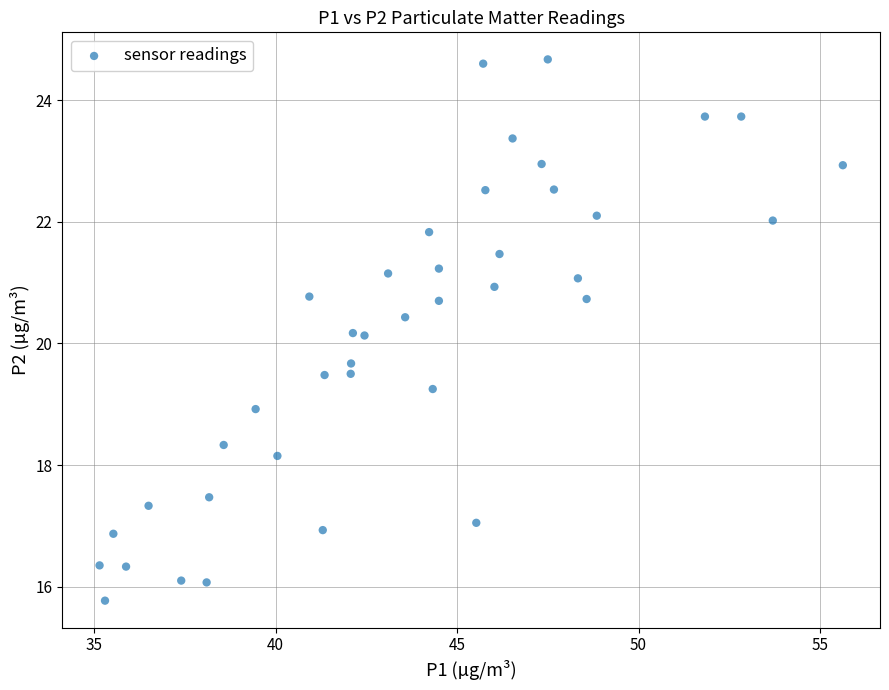

What is the range of Y values (max minus min)?

8.9